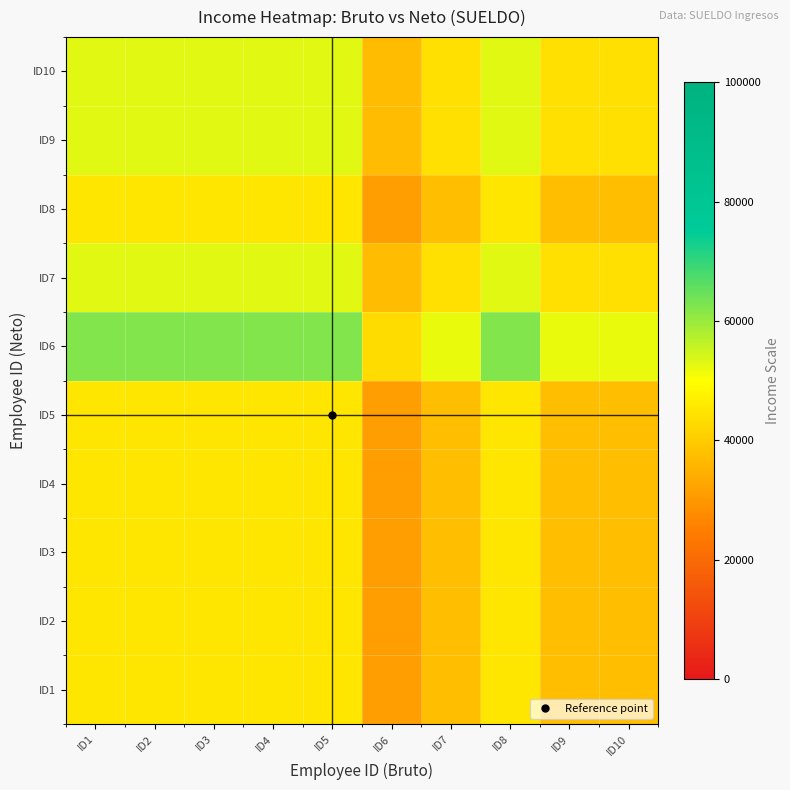

At how many categories does at least one series exceed 37025?

10